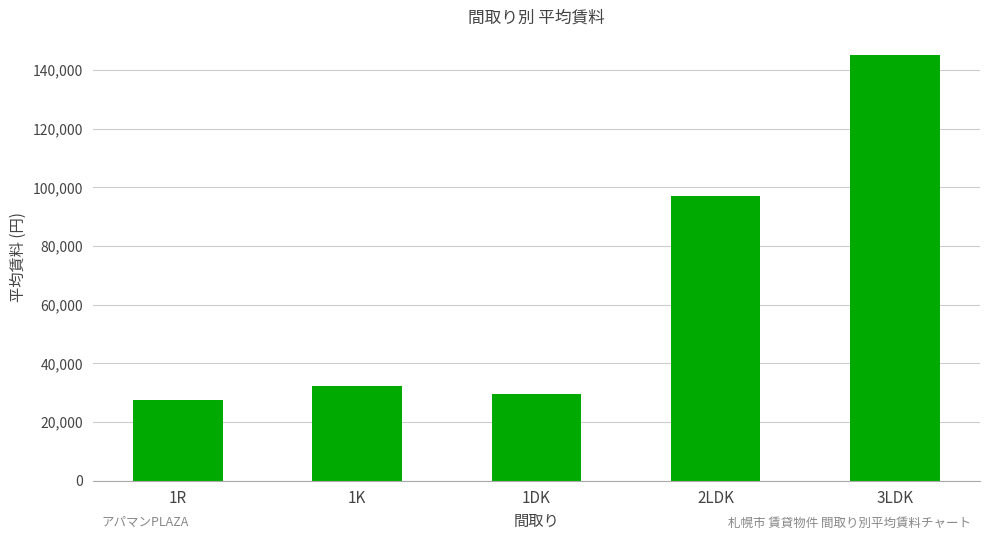

What position from the left is 1R?

1